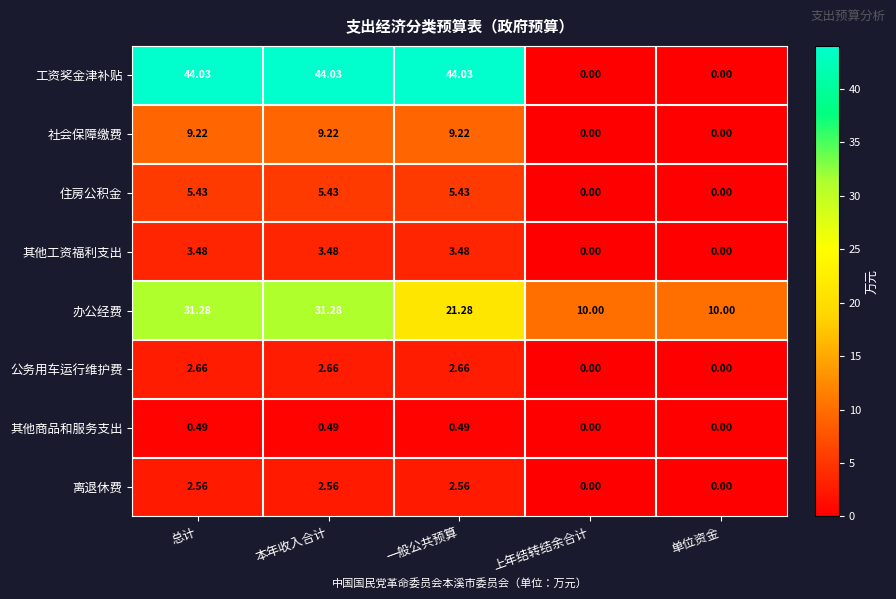

Which series has the largest total across all categories?

工资奖金津补贴